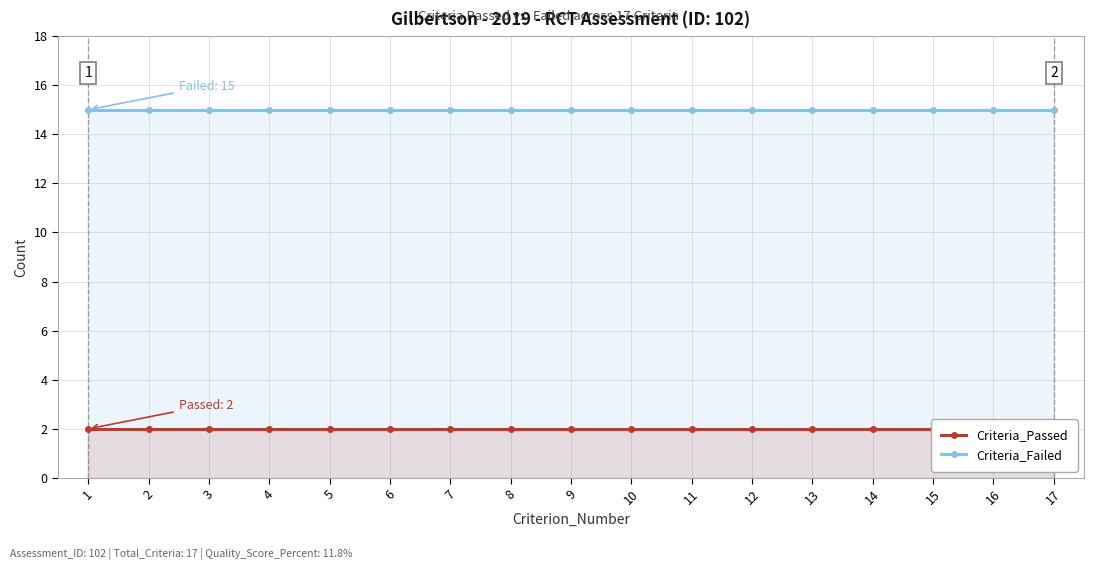

At which category is the sum across all series the highest?

1